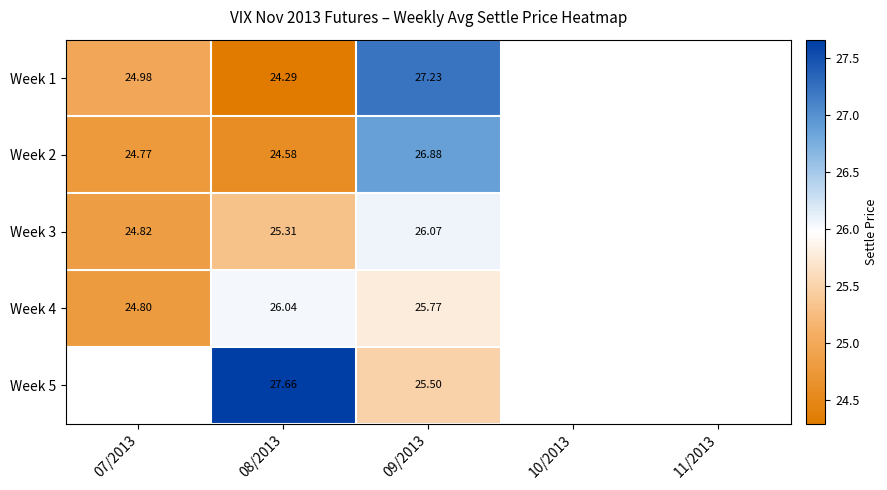

At which label is Week 1 closest to 25?

07/2013